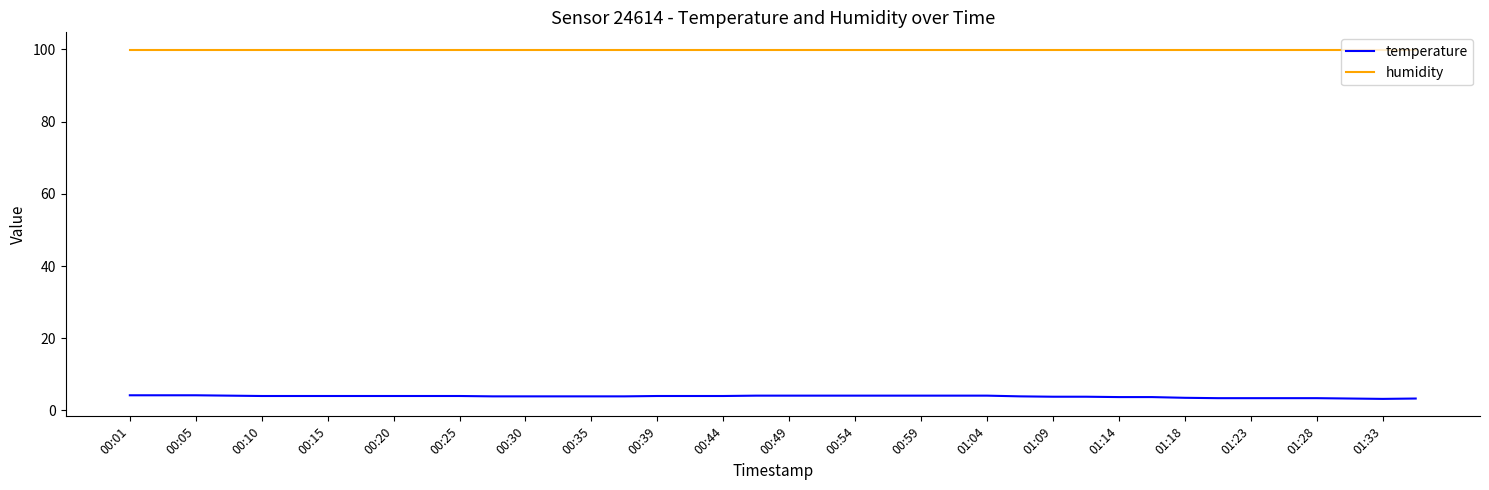

True or false: temperature and humidity intersect in this chart.

False